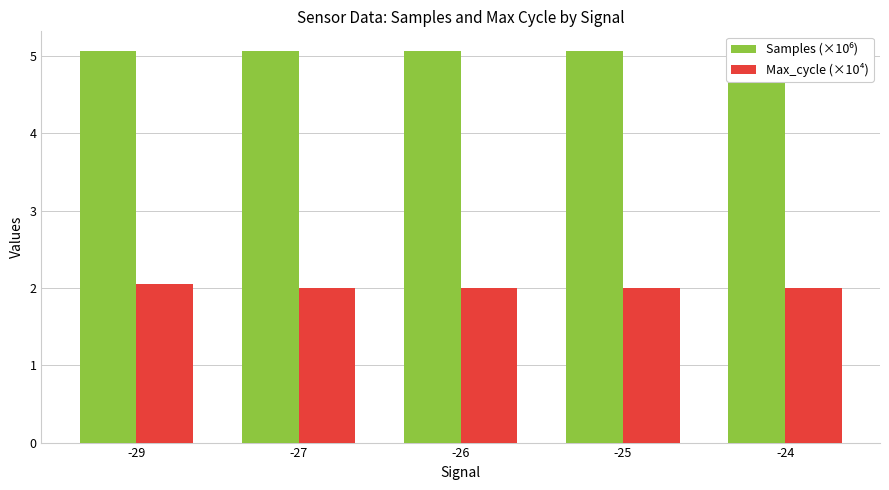

What is the spread (max minus min) of values at -27?

3.1